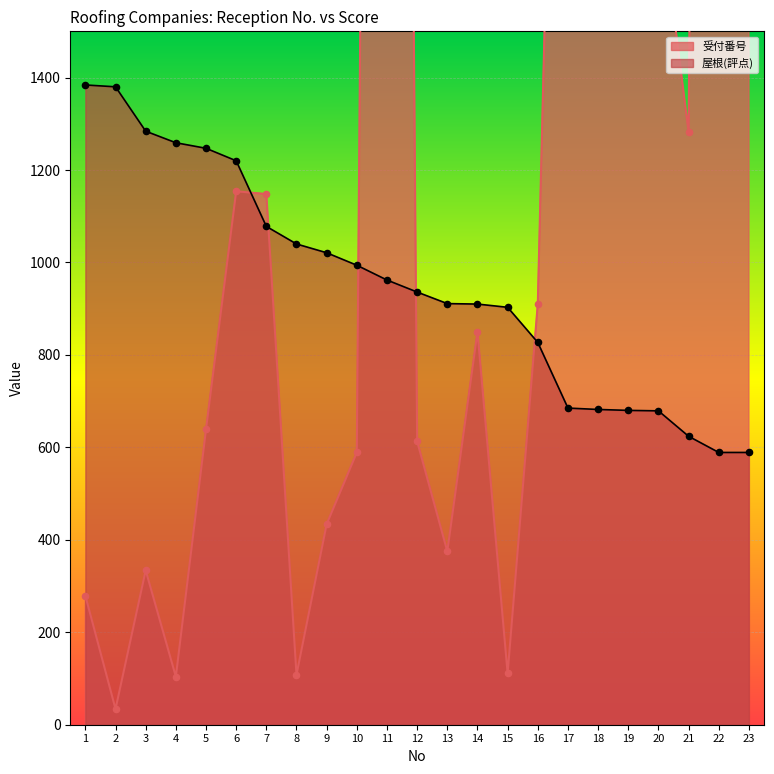

Which series has the largest total across all categories?

受付番号